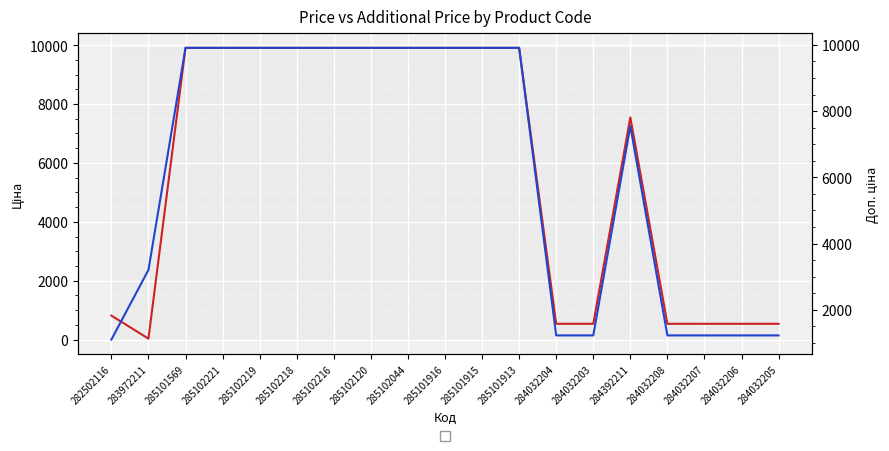

List the series in order of their peak value, highest first.

Ціна, Доп. ціна